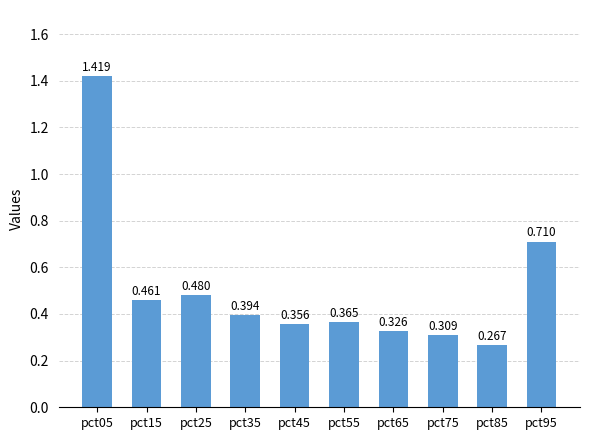

True or false: the data shows 0.3 at pct65.

True